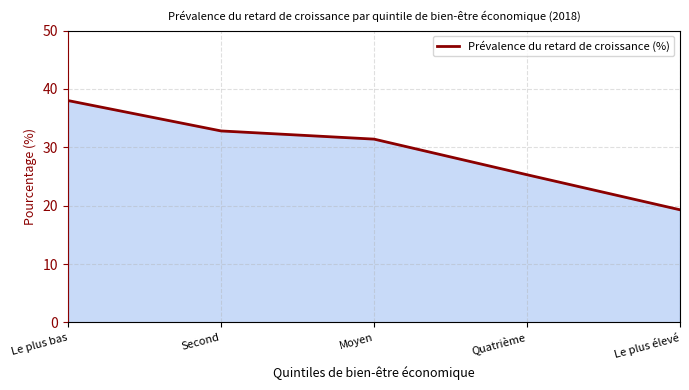

What is the difference between the second highest and second lowest values?

7.5